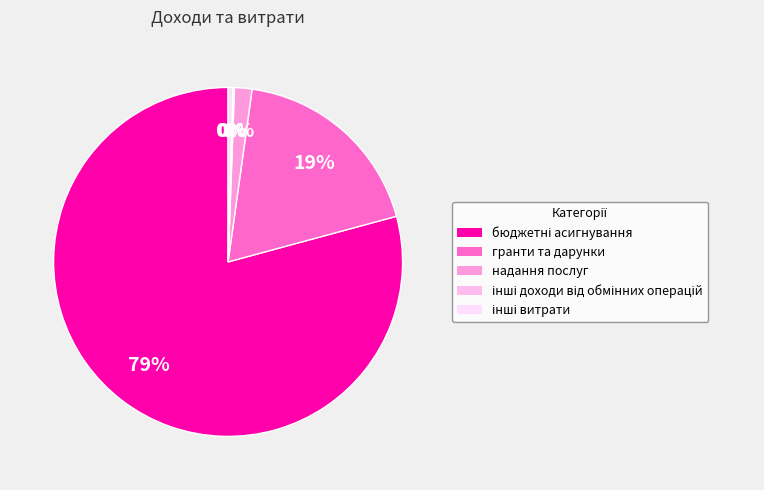

True or false: інші доходи від обмінних операцій accounts for 0% of the total.

True